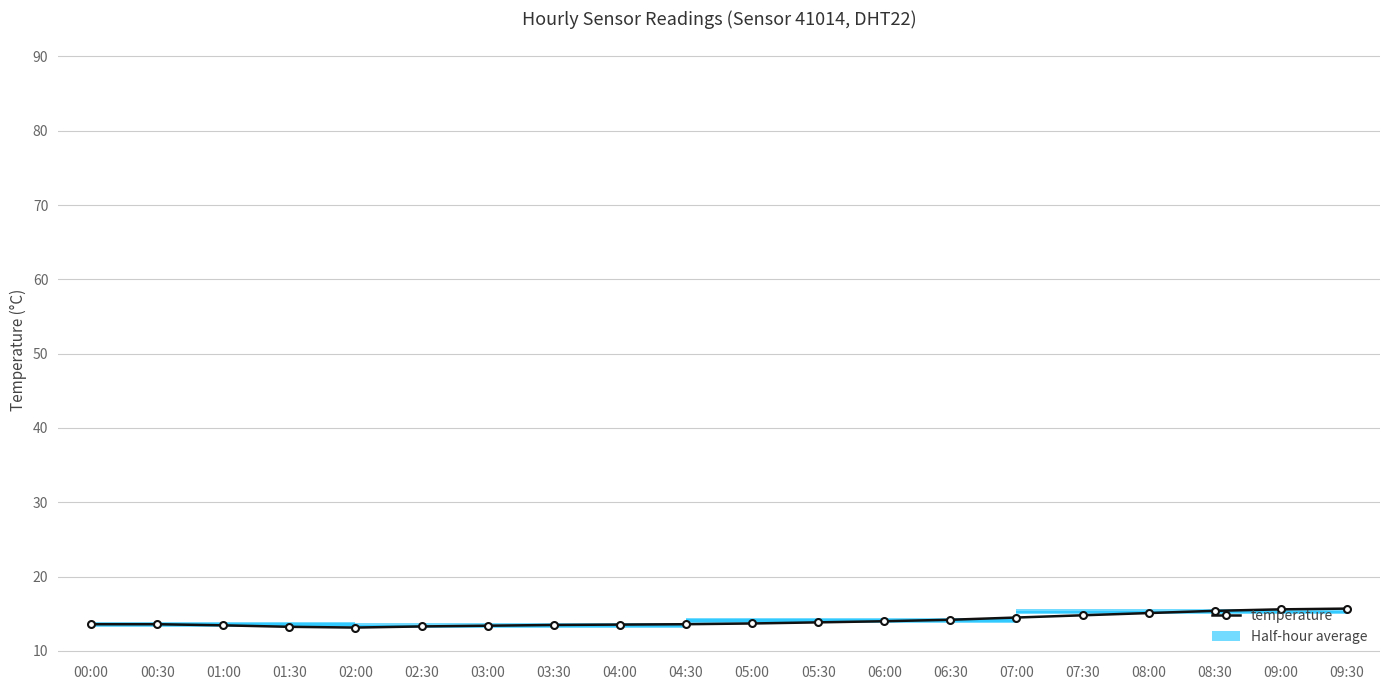

Is it true that temperature equals 15.6 at 09:00?

True